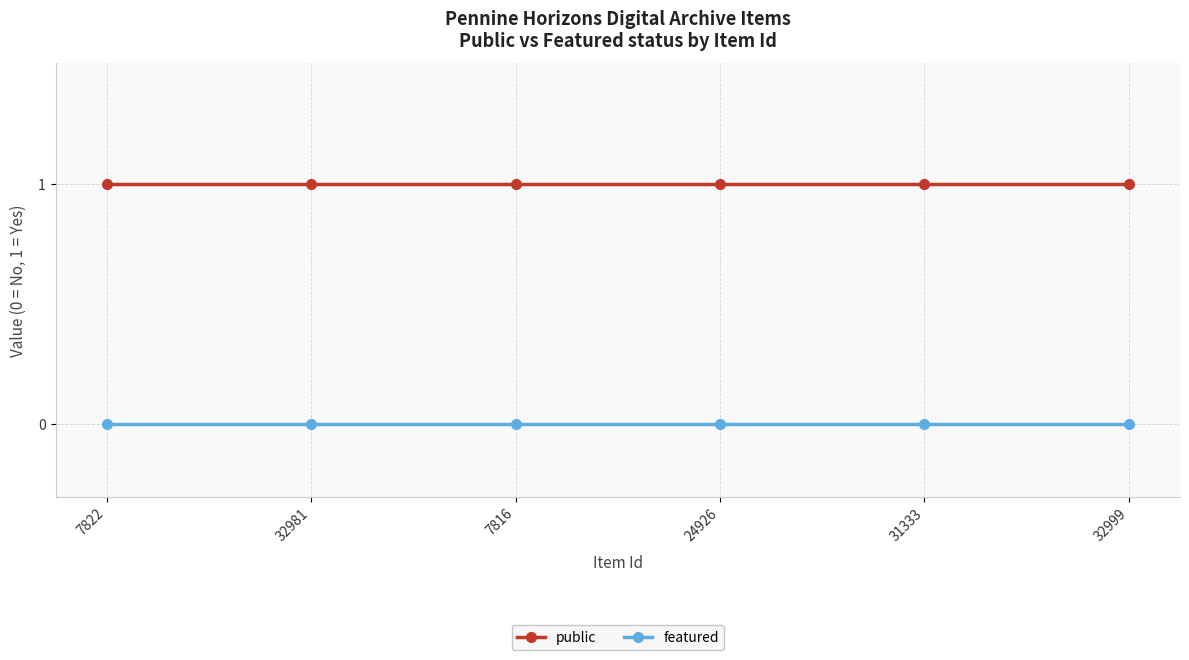

Rank the series by their maximum value, from highest to lowest.

public, featured